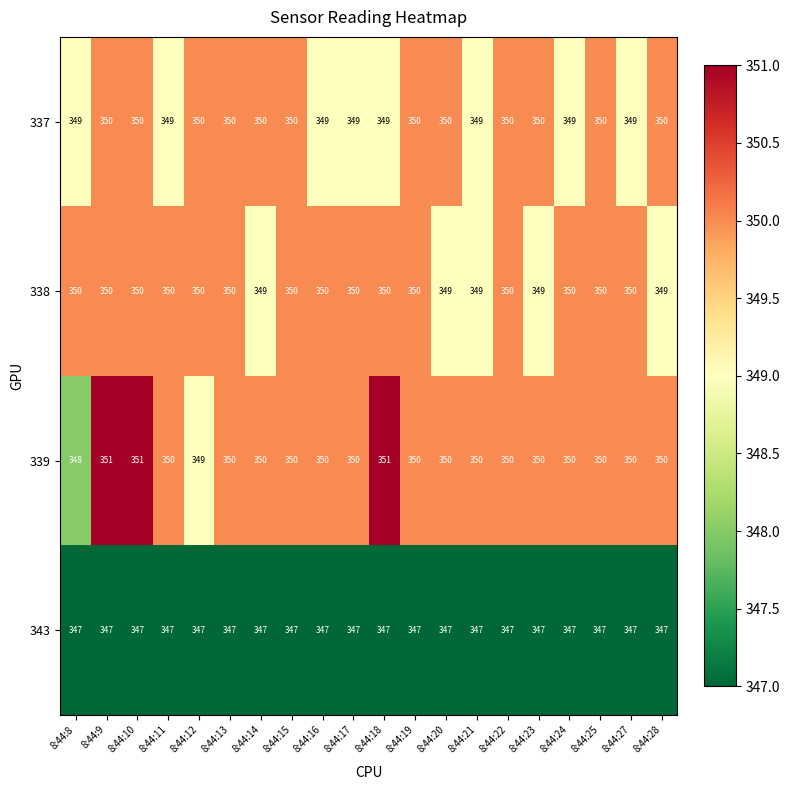

What is the total value across all series at 8:44:13?

1397